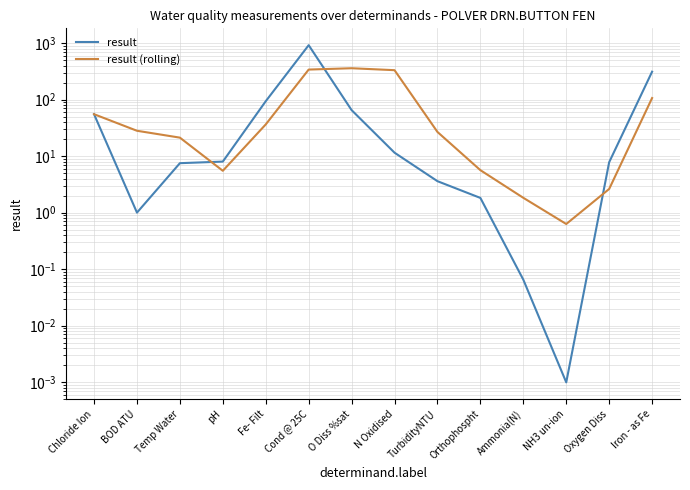

What is the difference between the highest and lowest values at Orthophospht?

3.8